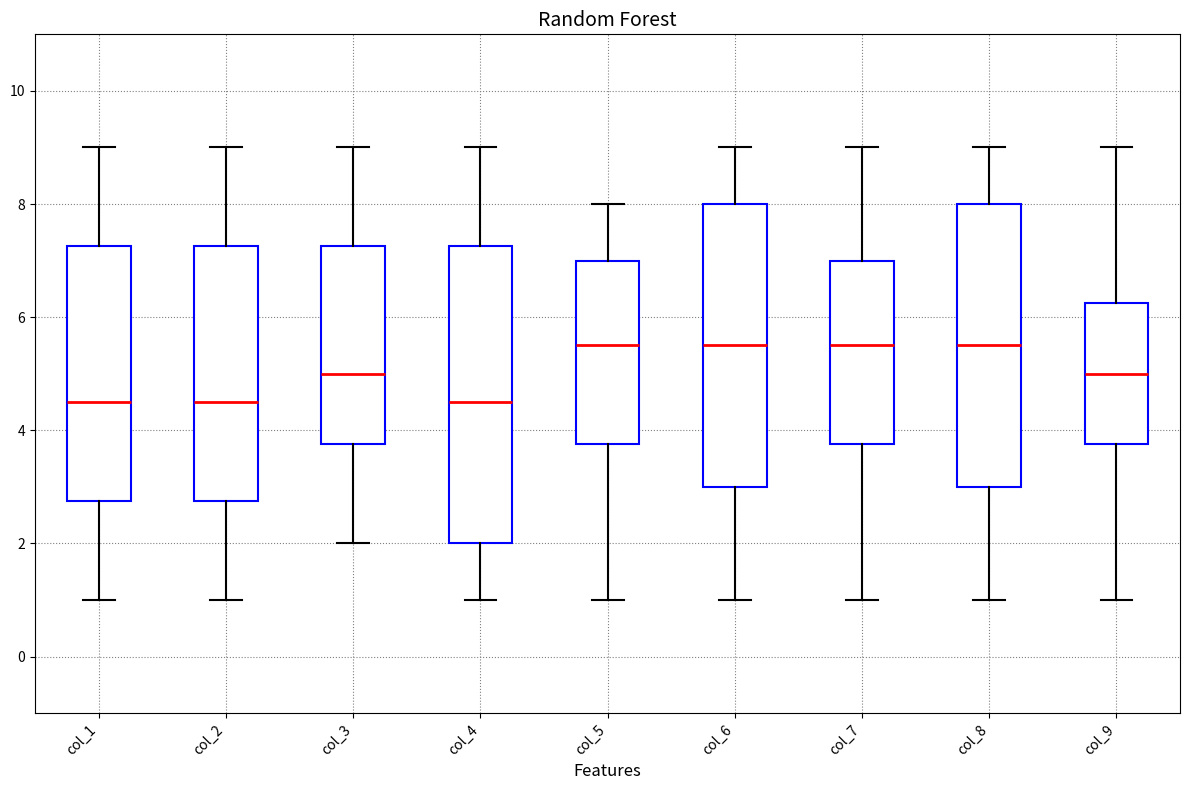

Reading left to right, read every box against the y-axis: the position of its median line, the range the box covers, and the ends of its whiskers. The values are not printed on the chart, so give them approximately, as read against the axis.

col_1: median 4.6, box 2.8 to 7.2, whiskers 1.0 to 9.0
col_2: median 4.6, box 2.8 to 7.2, whiskers 1.0 to 9.0
col_3: median 5.0, box 3.8 to 7.2, whiskers 2.0 to 9.0
col_4: median 4.6, box 2.0 to 7.2, whiskers 1.0 to 9.0
col_5: median 5.6, box 3.8 to 7.0, whiskers 1.0 to 8.0
col_6: median 5.6, box 3.0 to 8.0, whiskers 1.0 to 9.0
col_7: median 5.6, box 3.8 to 7.0, whiskers 1.0 to 9.0
col_8: median 5.6, box 3.0 to 8.0, whiskers 1.0 to 9.0
col_9: median 5.0, box 3.8 to 6.2, whiskers 1.0 to 9.0